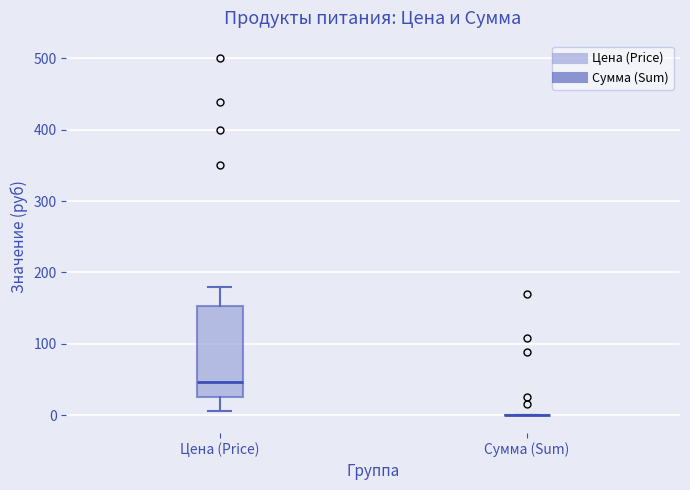

Which box is the tallest, from its lower edge to its upper edge?

Цена (Price)